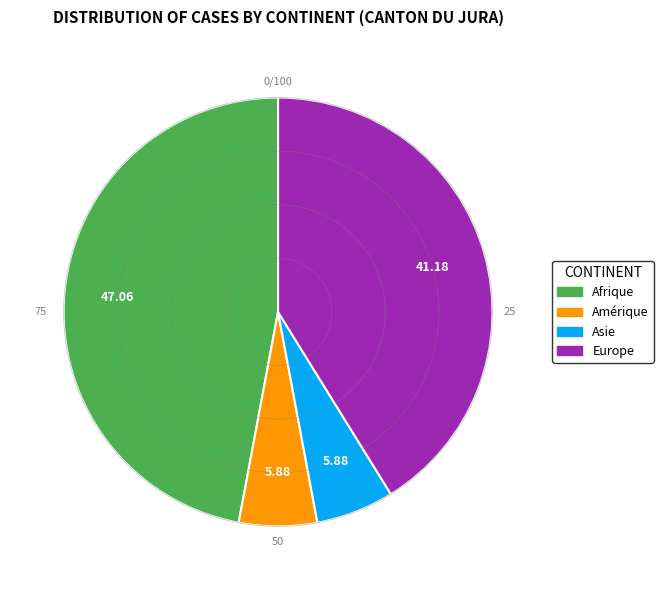

Is there a majority slice in this chart?

No